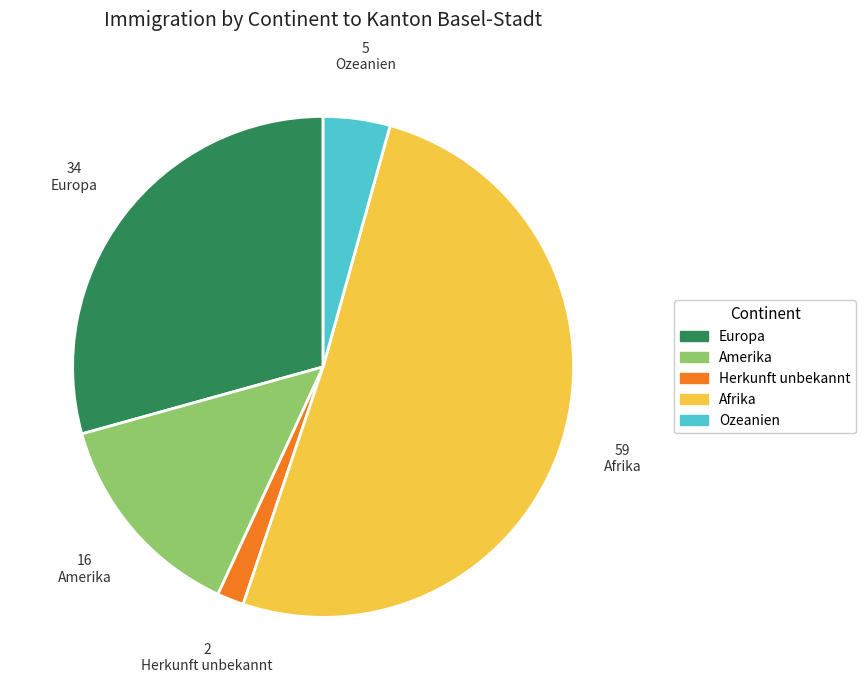

How many segments does this pie chart have?

5